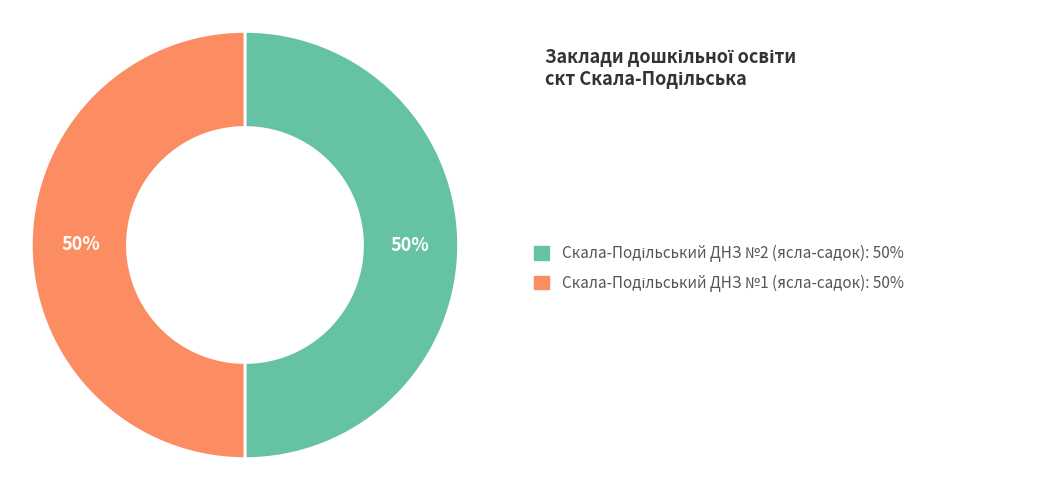

Is it true that Скала-Подільський ДНЗ №1 (ясла-садок) is 50% of the pie?

True